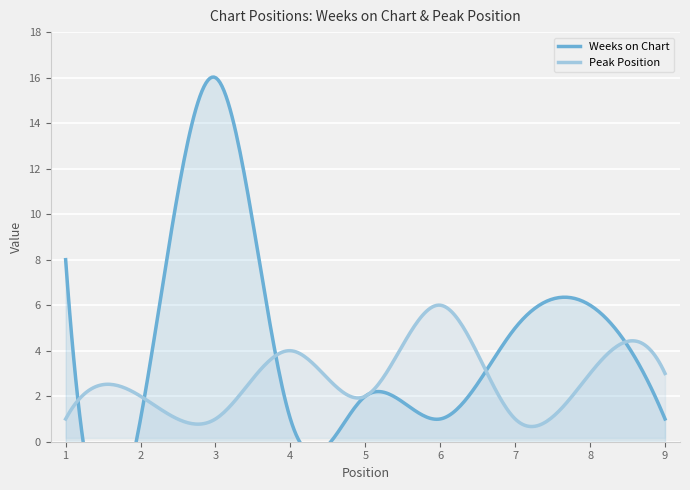

What is the difference between the highest and lowest values at 8?

3